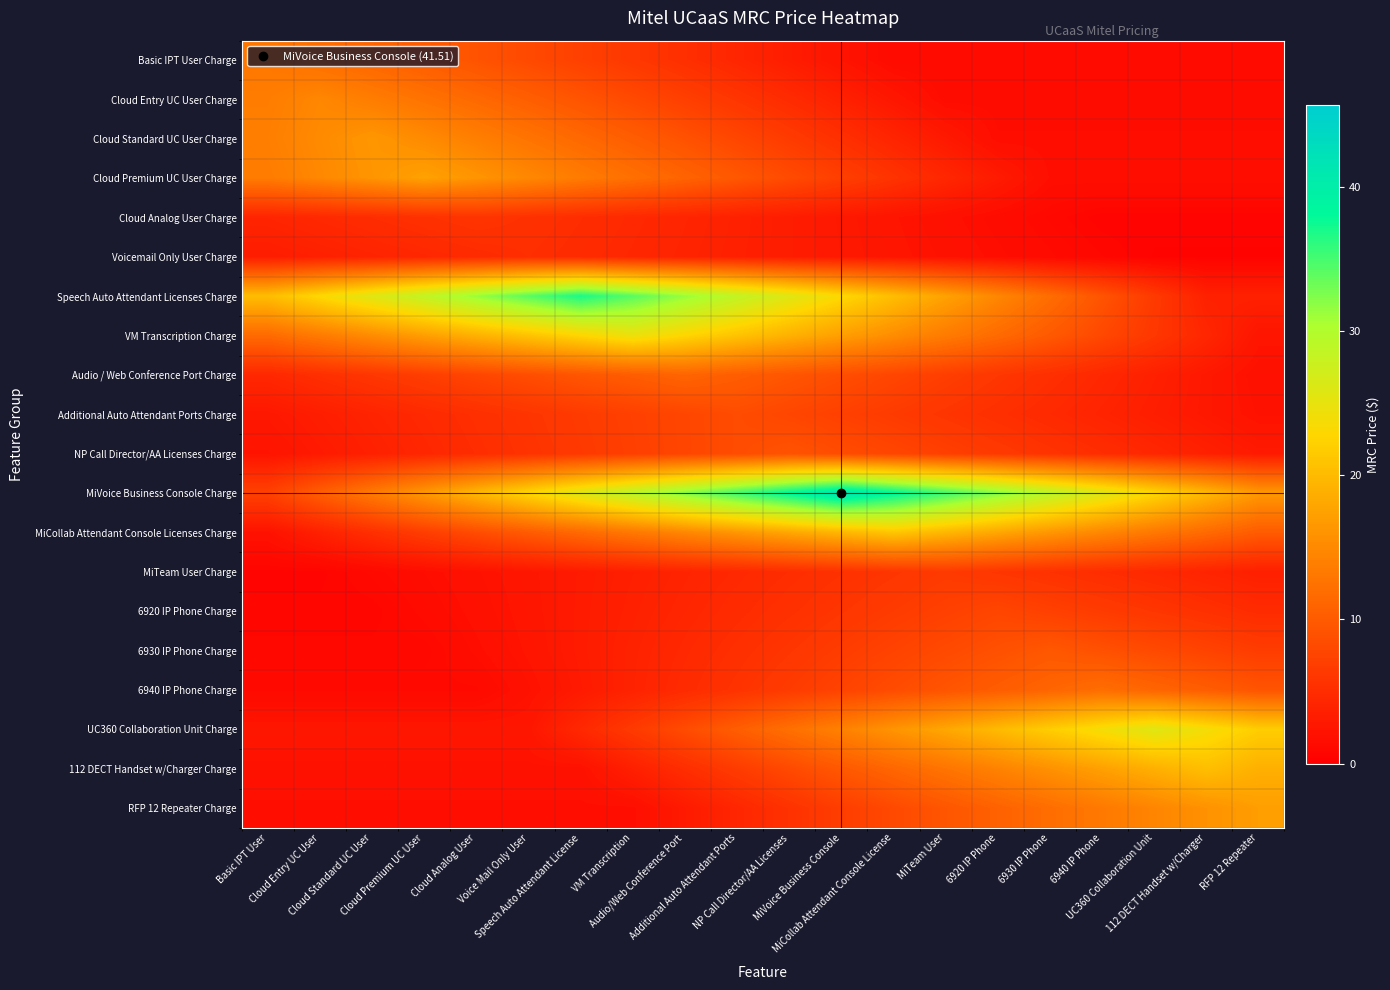

How many series are shown in this chart?

20